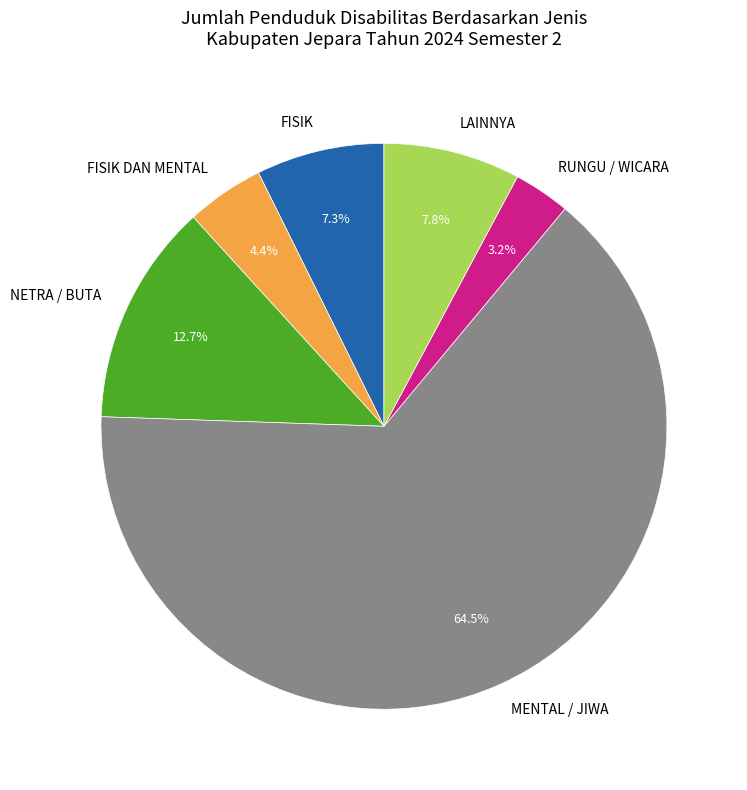

What percentage is NOT represented by LAINNYA?

92.2%